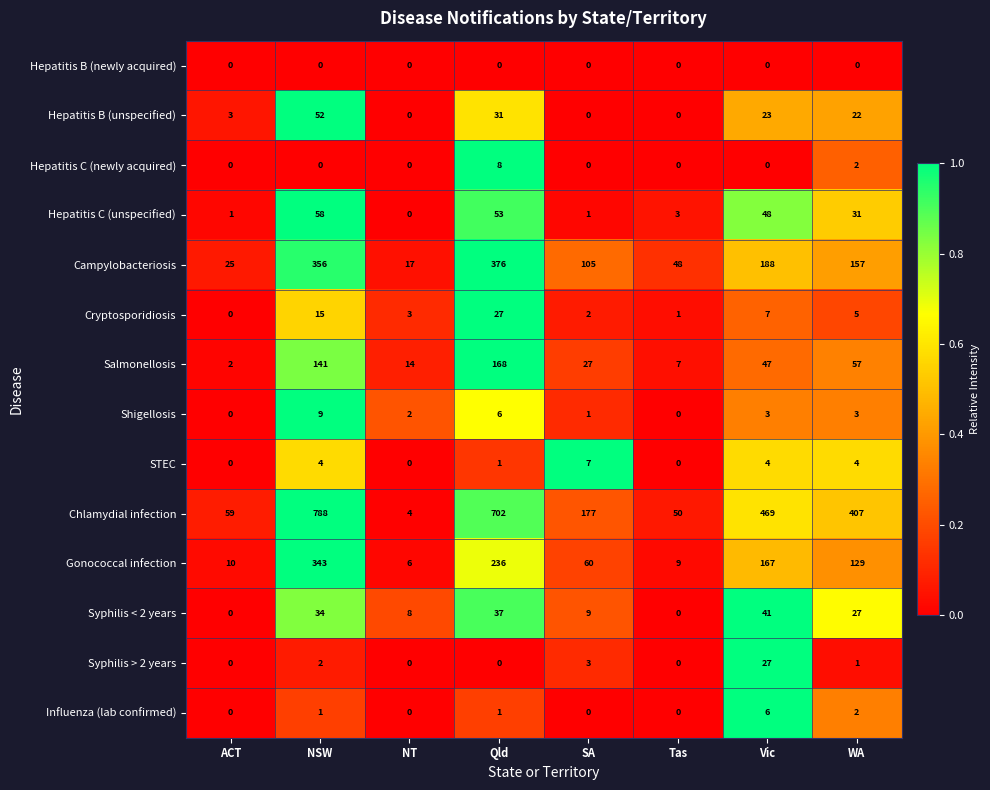

Read the Chlamydial infection value at Qld, to the nearest 100.

700